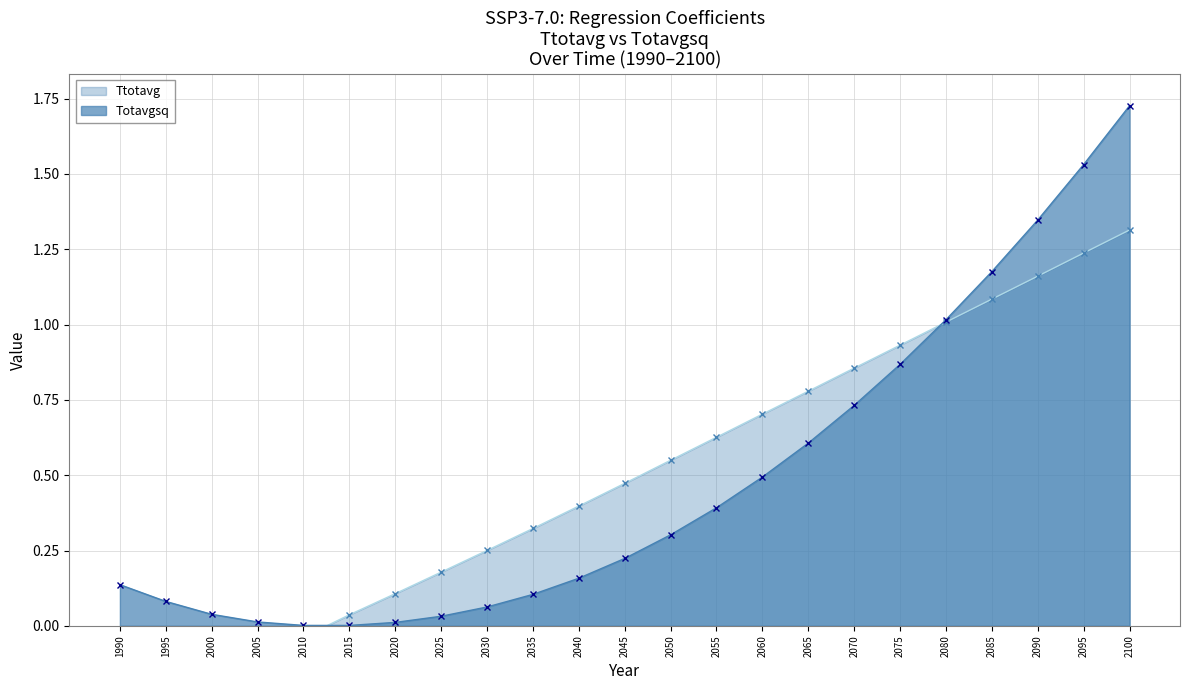

What is the value of the Totavgsq point at the 16th from the left?

0.6